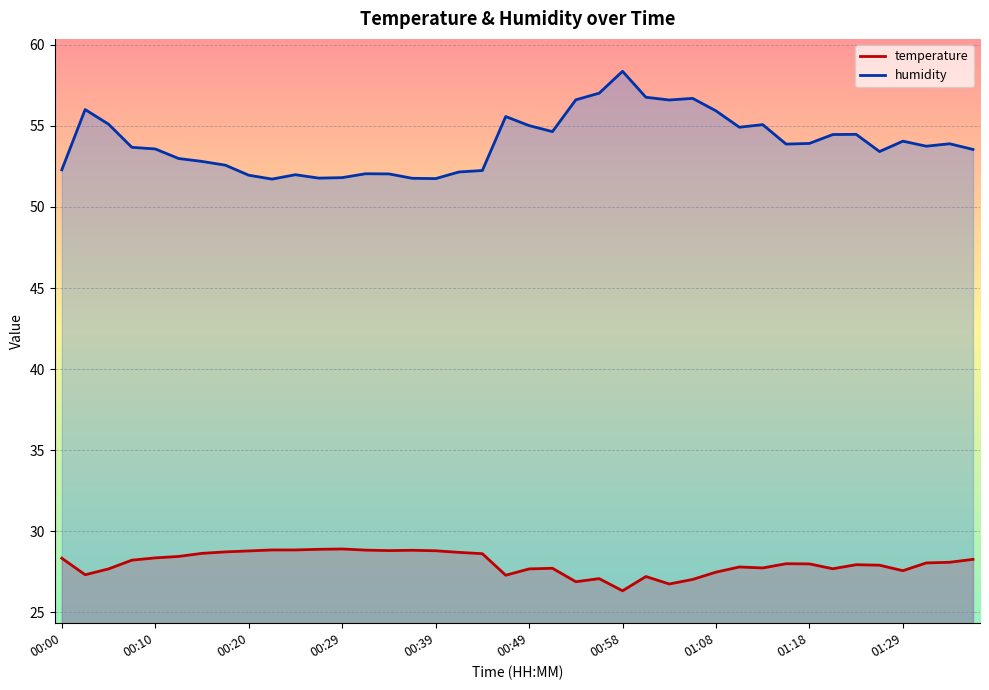

The value of humidity at 01:16 is 53.9. True or false?

True